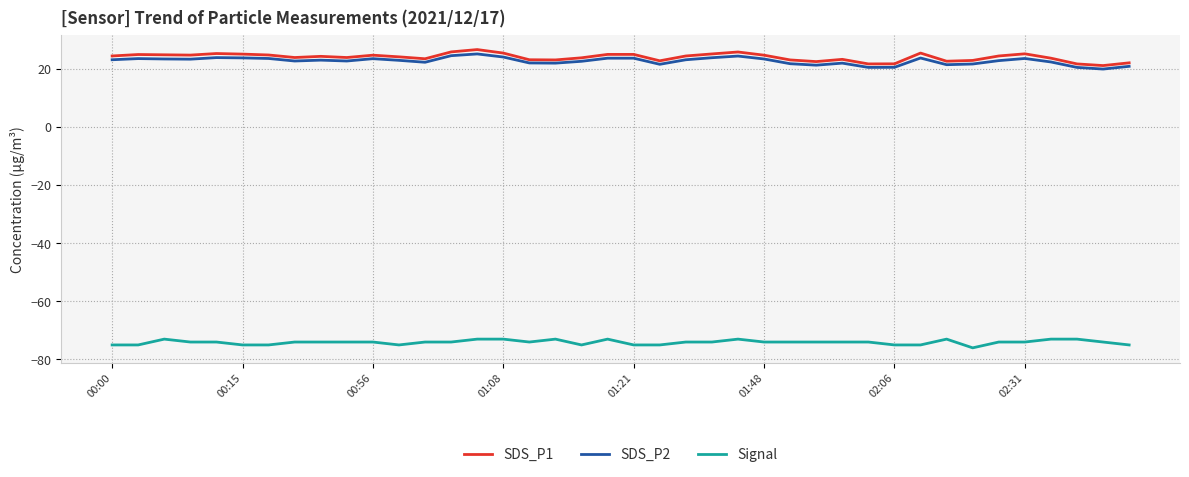

What is the minimum value for Signal?

-76.0